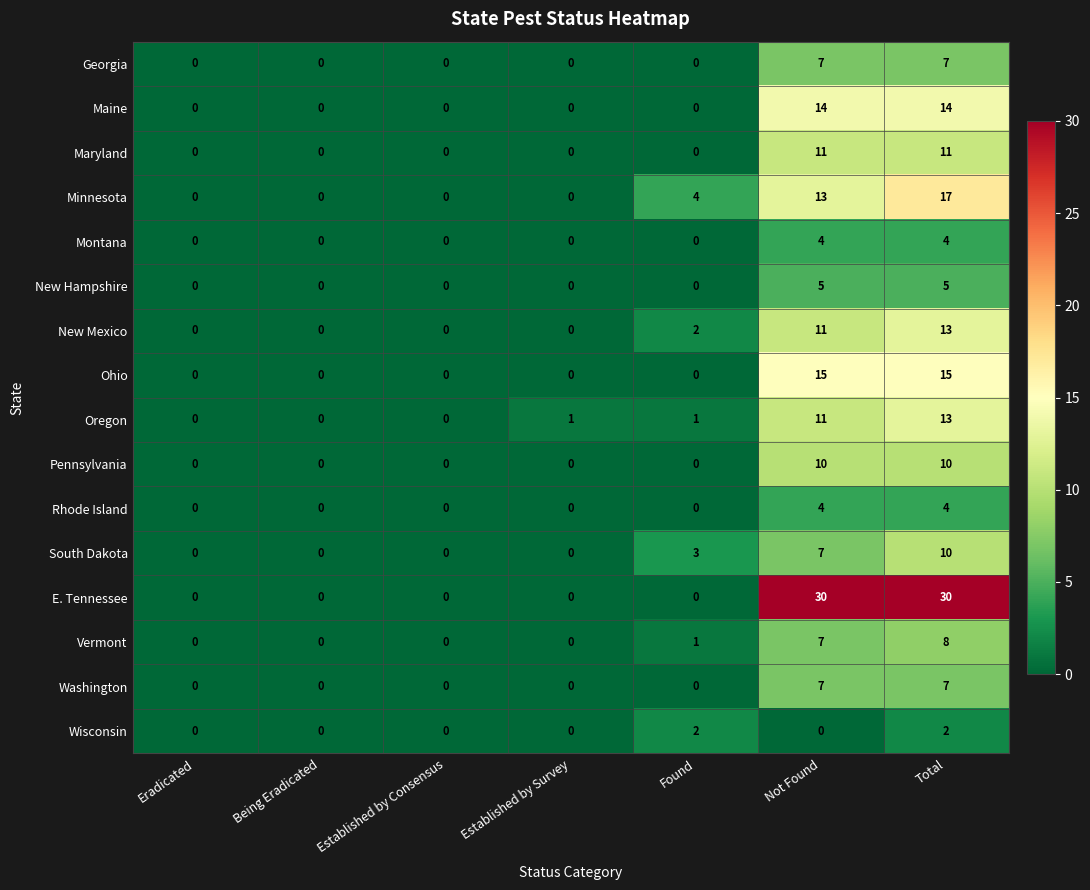

At which category is the sum across all series the highest?

Total